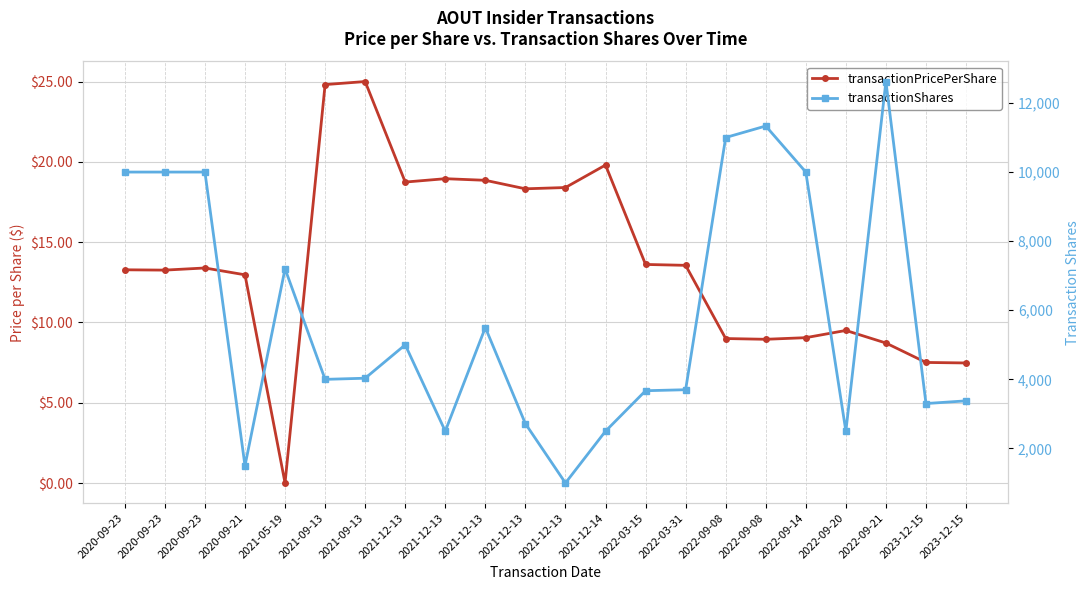

What is the difference between the second highest and second lowest values in the transactionShares series?

9833.0